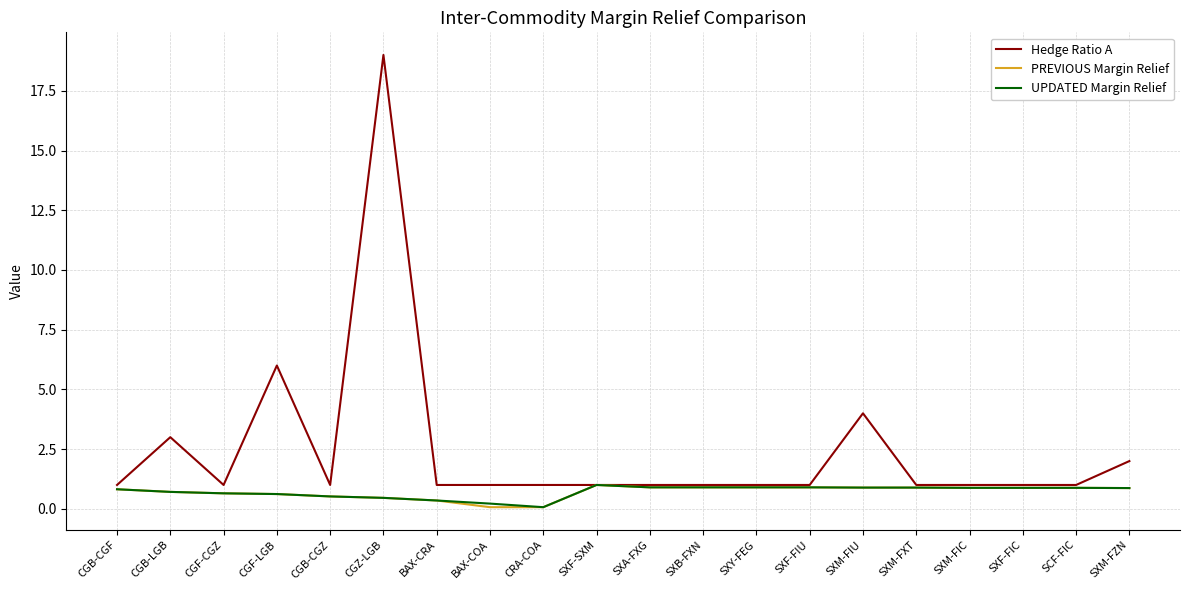

Count the number of data series in this chart.

3